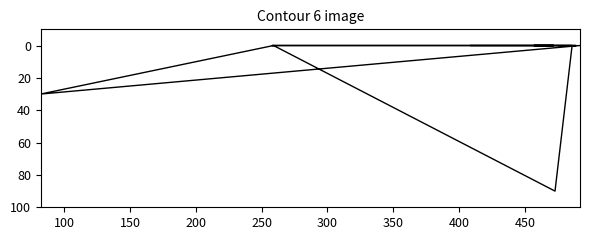

Reading right to left, what are all the values shown in this chart?

0	30	0	90	0	0	0	0	0	0	0	0